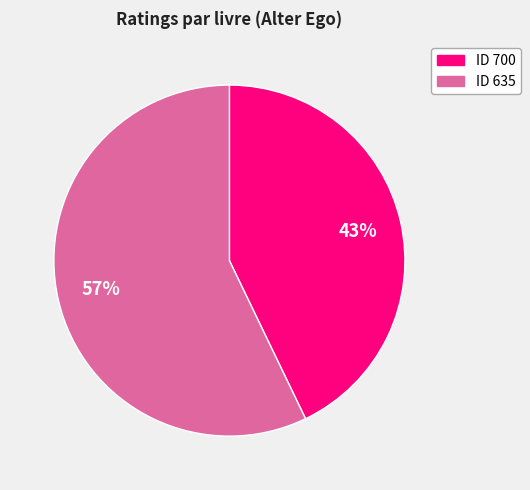

To the nearest percent, what is the average slice percentage?

50%